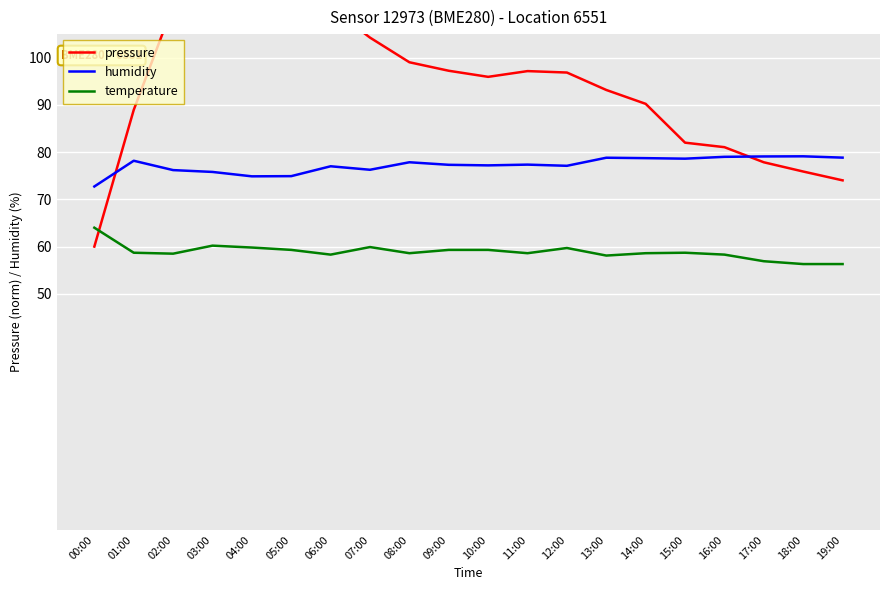

How many data points does each series have?

20